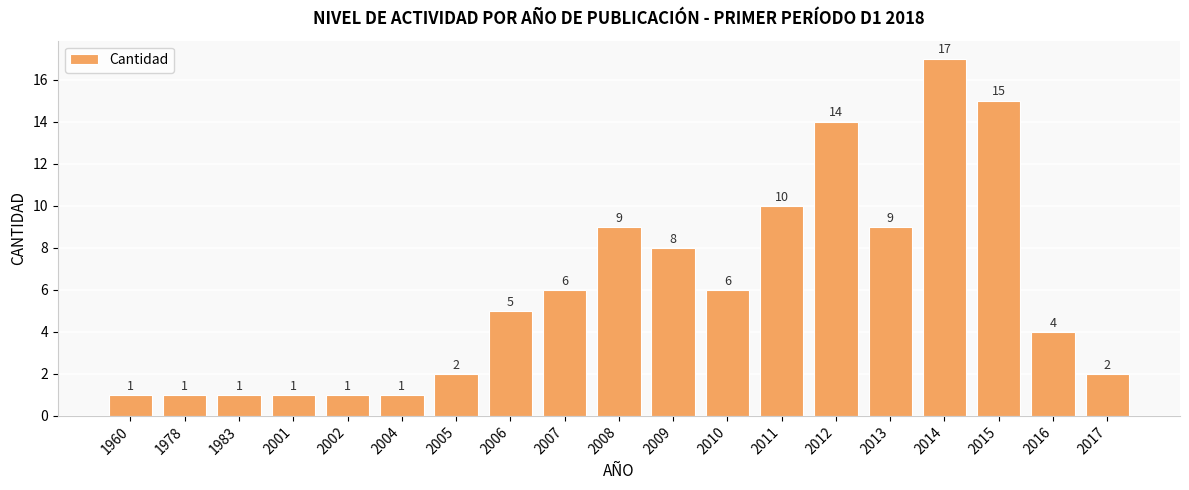

Reading left to right, what are all the values shown in this chart?

1960=1	1978=1	1983=1	2001=1	2002=1	2004=1	2005=2	2006=5	2007=6	2008=9	2009=8	2010=6	2011=10	2012=14	2013=9	2014=17	2015=15	2016=4	2017=2